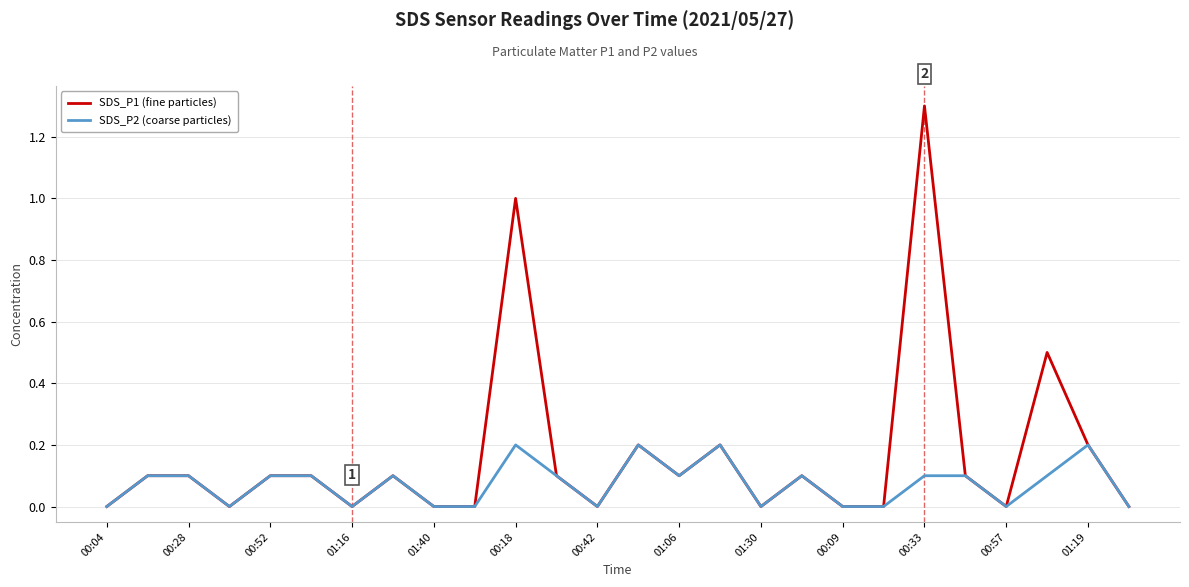

Rank the series by their average value, from lowest to highest.

SDS_P2 (coarse particles), SDS_P1 (fine particles)